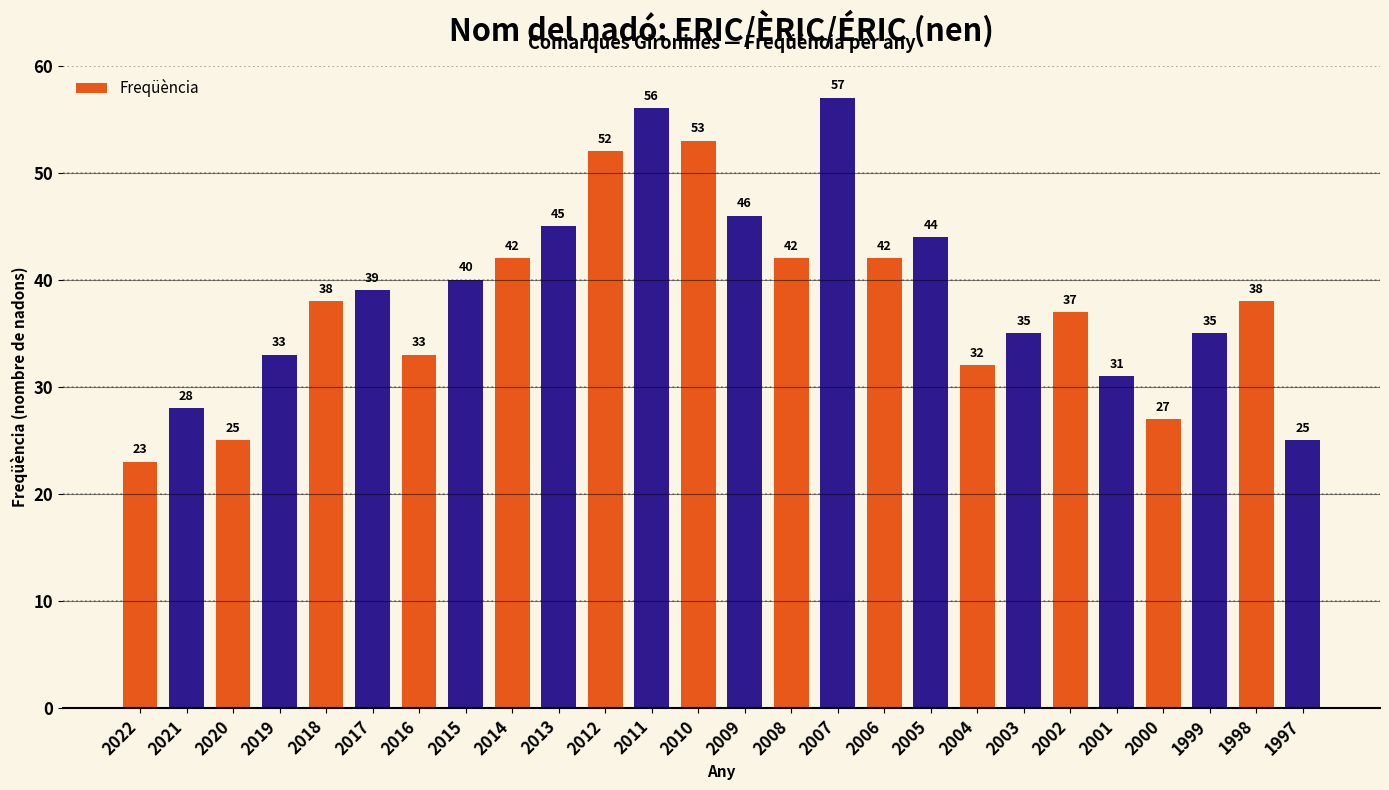

What is the ratio of the value at 2000 to the value at 2018?

0.7